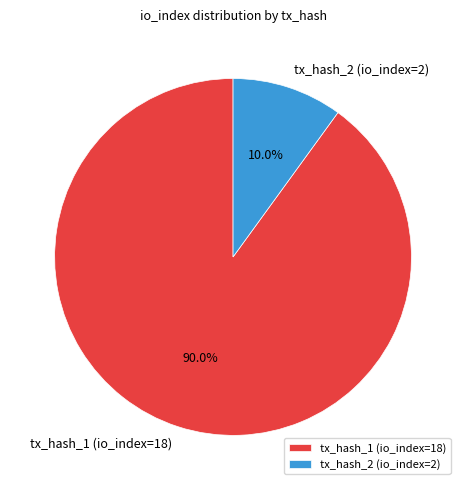

To the nearest percent, what percentage of the pie is tx_hash_1 (io_index=18)?

90%